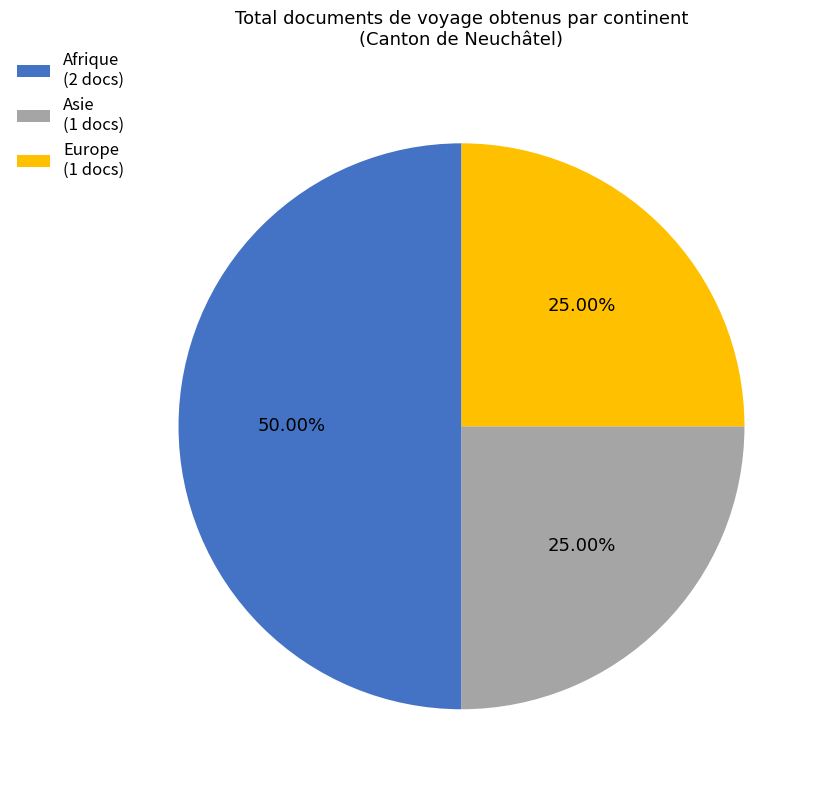

Is the sum of Afrique (2 docs) and Europe (1 docs) greater than half?

Yes